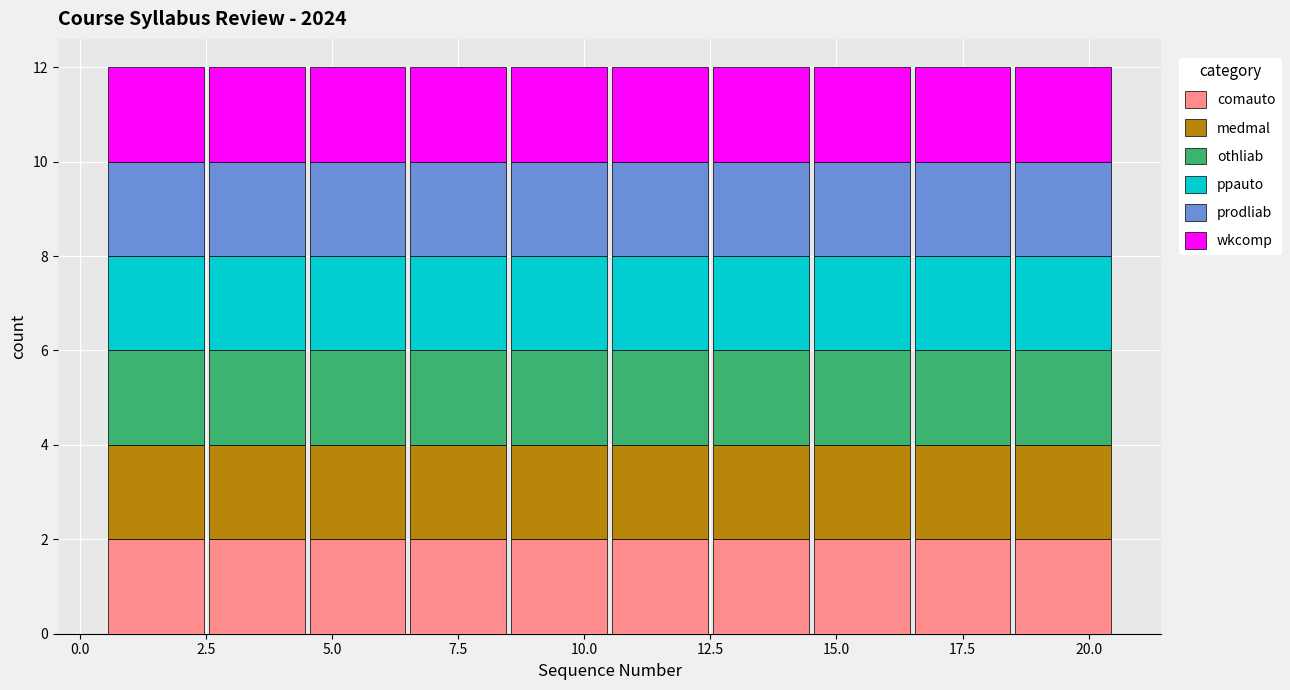

Reading left to right, transcribe this chart: for each stacked bar, give the range it covers on the x-axis and its total height. The values are not printed on the chart, so give them approximately, as read against the axis.

0.5 to 2.5: 12
2.5 to 4.5: 12
4.5 to 6.5: 12
6.5 to 8.5: 12
8.5 to 10.5: 12
10.5 to 12.5: 12
12.5 to 14.5: 12
14.5 to 16.5: 12
16.5 to 18.5: 12
18.5 to 20.5: 12